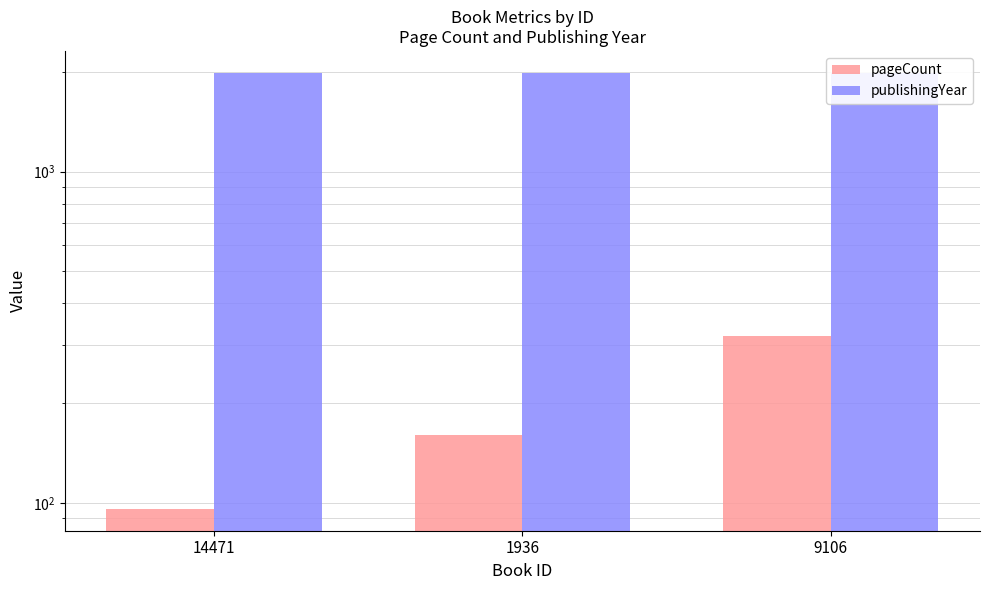

How many publishingYear values are between 1980 and 1987?

3